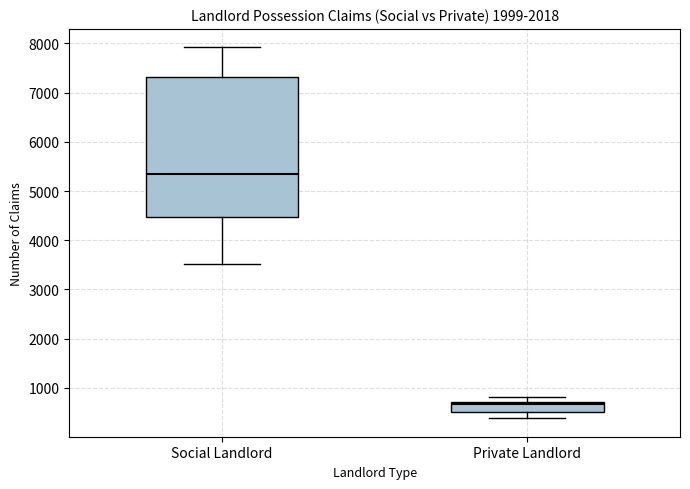

Reading left to right, transcribe this box plot: for each box, give where its median line is, the range the box spans, and where its two whiskers end, as read against the y-axis. The values are not printed on the chart, so give them approximately, as read against the axis.

Social Landlord: median 5300, box 4500 to 7300, whiskers 3500 to 7900
Private Landlord: median 700 (just below the box's upper edge), box 500 to 700, whiskers 400 to 800